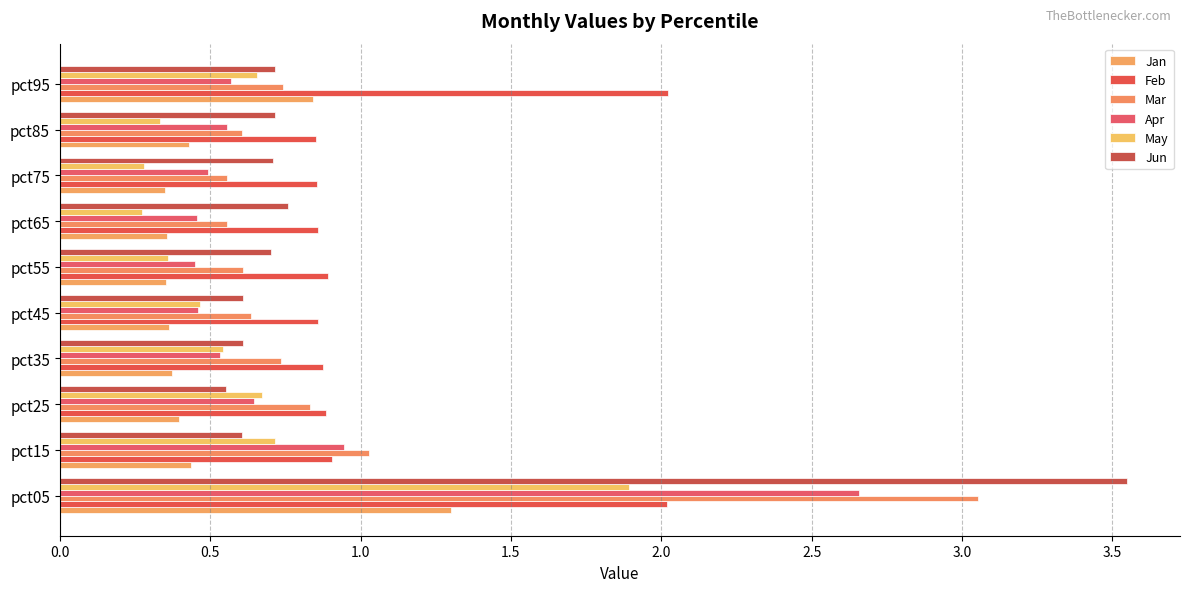

How many categories are shown in the chart?

10